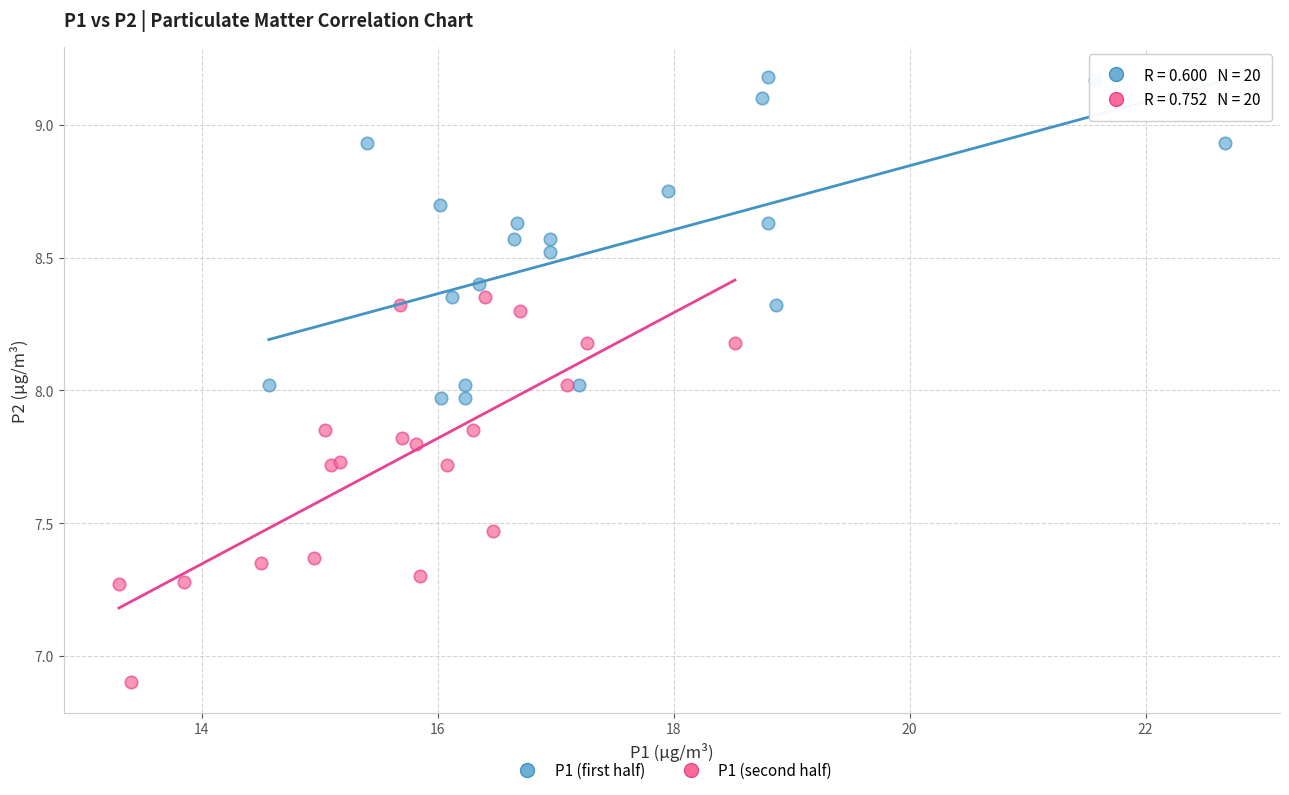

Which series contains the lowest Y value?

P1 (second half)